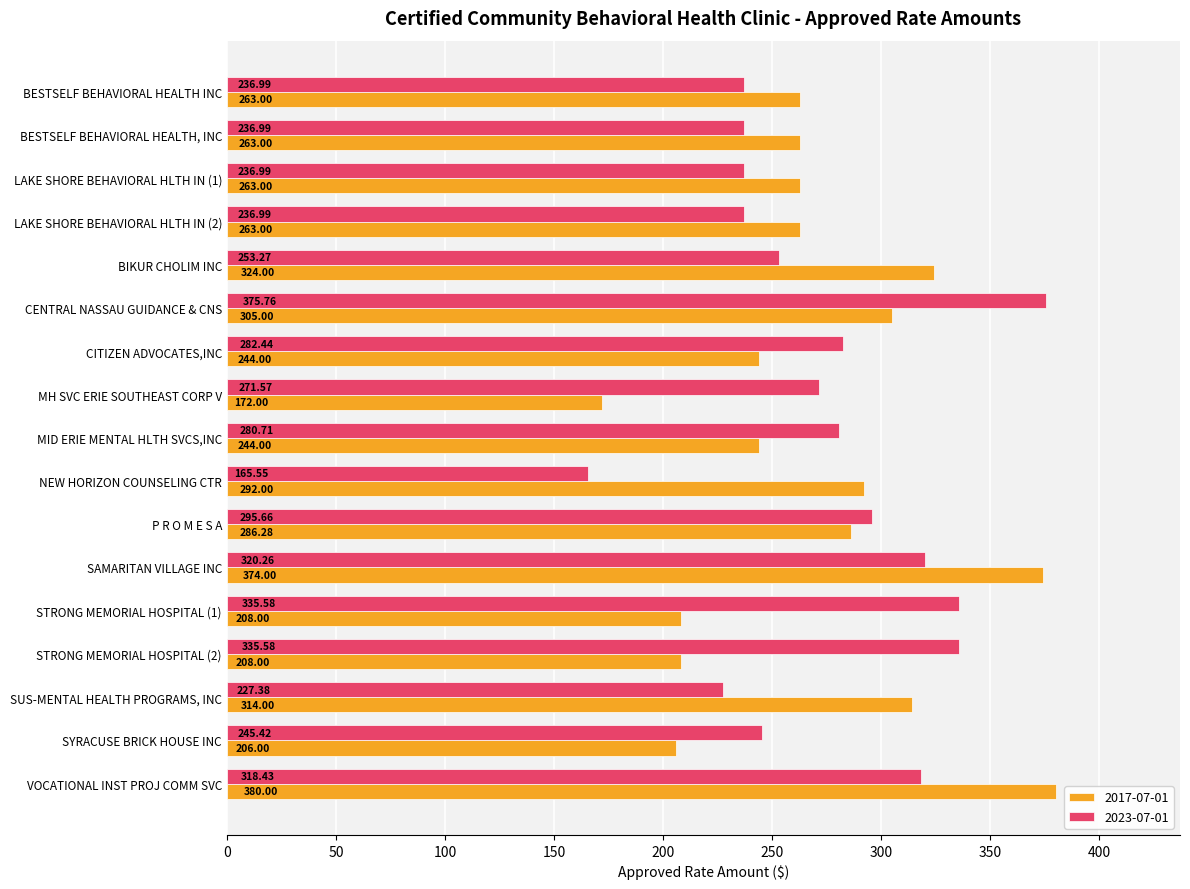

Which series has the largest total across all categories?

2023-07-01